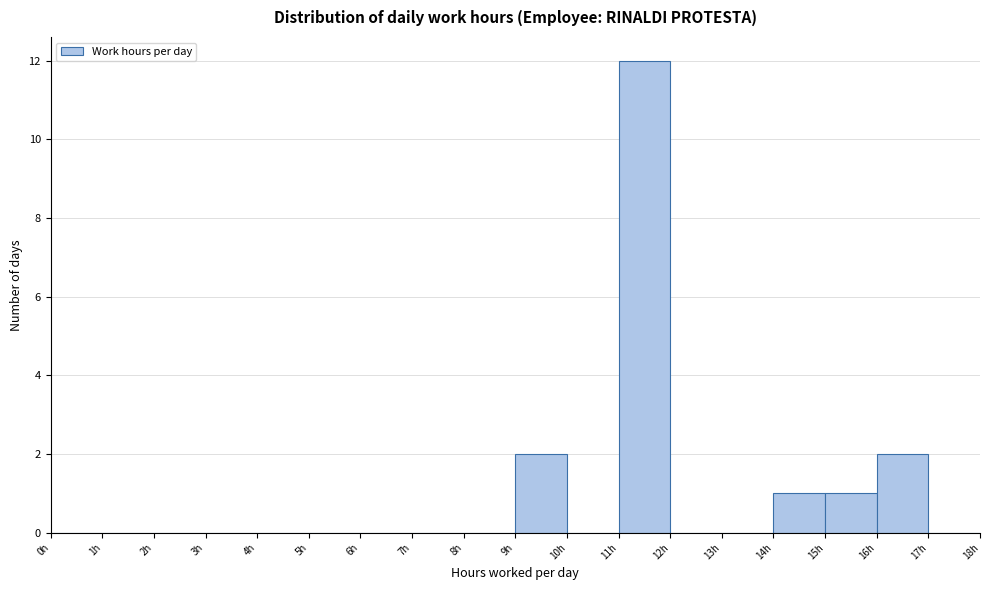

How tall is the bar that spans 9 to 10 on the x-axis? The values are not printed on the chart, so give them approximately, as read against the axis.

2